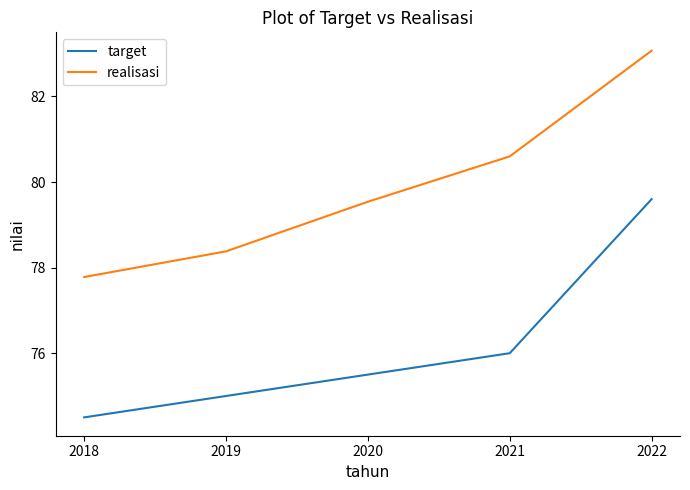

Reading right to left, list all the values displayed in this chart.

target: 79.6	76.0	75.5	75.0	74.5
realisasi: 83.1	80.6	79.5	78.4	77.8